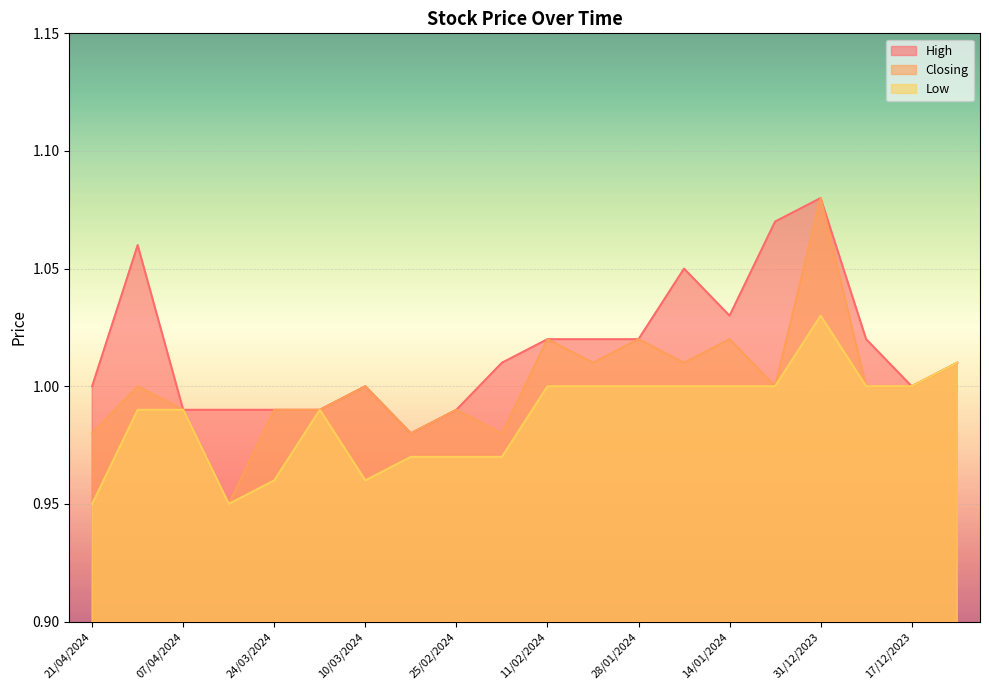

True or false: Closing and Low cross at least once.

False